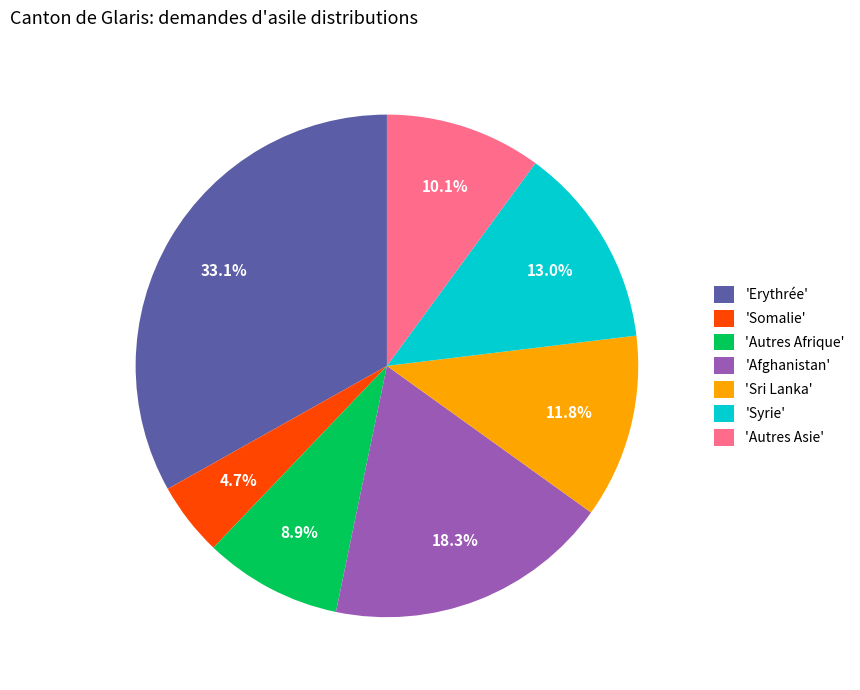

What is the largest slice in the pie chart?

'Erythrée'